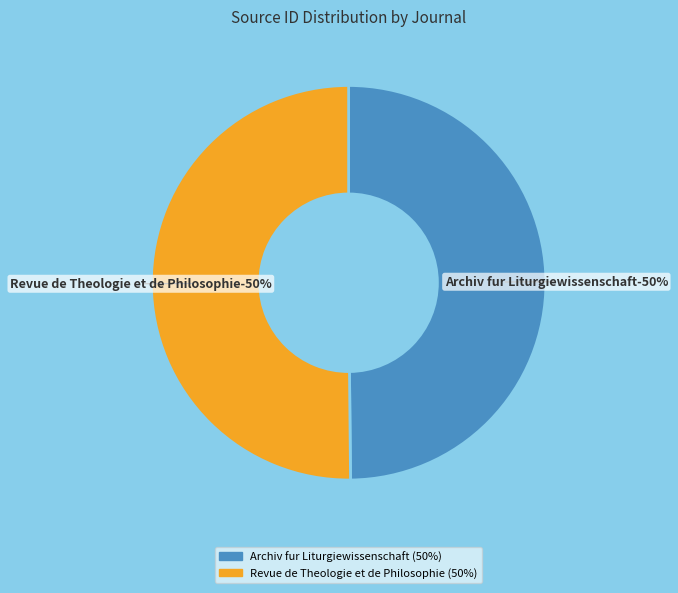

How many slices are in this pie chart?

2